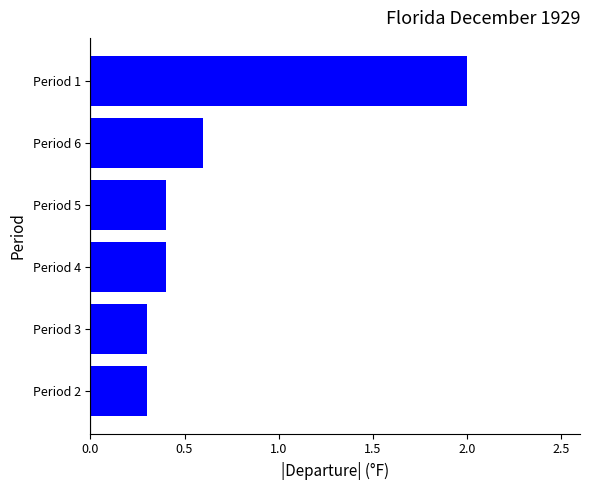

The value at Period 4 is 0.7. True or false?

False